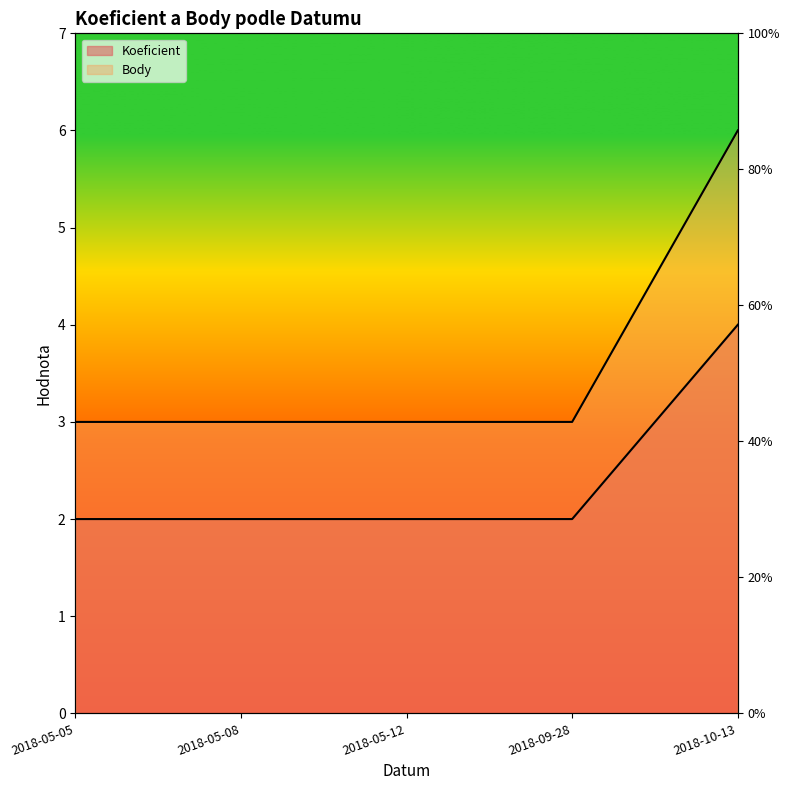

Is the value of Koeficient at 2018-05-08 greater than the value of Body at 2018-10-13?

No